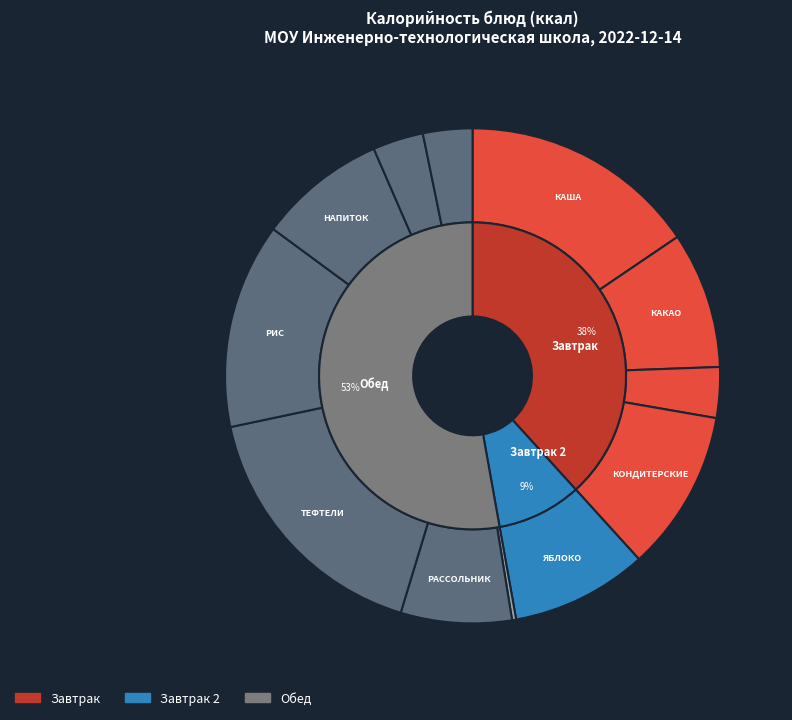

True or false: КОНДИТЕРСКИЕ ИЗДЕЛИЯ accounts for 11% of the total.

True